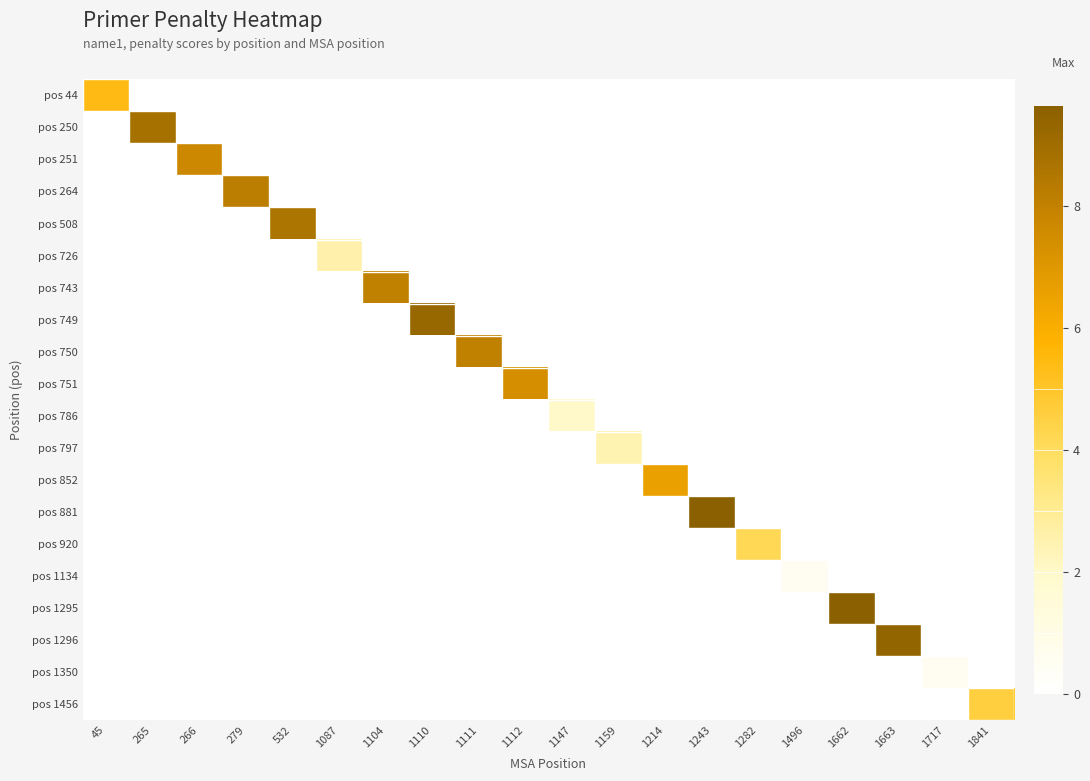

Reading left to right, what are all the values shown in this chart?

pos 44: 45=5.4	265=0.0	266=0.0	279=0.0	532=0.0	1087=0.0	1104=0.0	1110=0.0	1111=0.0	1112=0.0	1147=0.0	1159=0.0	1214=0.0	1243=0.0	1282=0.0	1496=0.0	1662=0.0	1663=0.0	1717=0.0	1841=0.0
pos 250: 45=0.0	265=8.8	266=0.0	279=0.0	532=0.0	1087=0.0	1104=0.0	1110=0.0	1111=0.0	1112=0.0	1147=0.0	1159=0.0	1214=0.0	1243=0.0	1282=0.0	1496=0.0	1662=0.0	1663=0.0	1717=0.0	1841=0.0
pos 251: 45=0.0	265=0.0	266=7.7	279=0.0	532=0.0	1087=0.0	1104=0.0	1110=0.0	1111=0.0	1112=0.0	1147=0.0	1159=0.0	1214=0.0	1243=0.0	1282=0.0	1496=0.0	1662=0.0	1663=0.0	1717=0.0	1841=0.0
pos 264: 45=0.0	265=0.0	266=0.0	279=8.1	532=0.0	1087=0.0	1104=0.0	1110=0.0	1111=0.0	1112=0.0	1147=0.0	1159=0.0	1214=0.0	1243=0.0	1282=0.0	1496=0.0	1662=0.0	1663=0.0	1717=0.0	1841=0.0
pos 508: 45=0.0	265=0.0	266=0.0	279=0.0	532=8.6	1087=0.0	1104=0.0	1110=0.0	1111=0.0	1112=0.0	1147=0.0	1159=0.0	1214=0.0	1243=0.0	1282=0.0	1496=0.0	1662=0.0	1663=0.0	1717=0.0	1841=0.0
pos 726: 45=0.0	265=0.0	266=0.0	279=0.0	532=0.0	1087=2.5	1104=0.0	1110=0.0	1111=0.0	1112=0.0	1147=0.0	1159=0.0	1214=0.0	1243=0.0	1282=0.0	1496=0.0	1662=0.0	1663=0.0	1717=0.0	1841=0.0
pos 743: 45=0.0	265=0.0	266=0.0	279=0.0	532=0.0	1087=0.0	1104=8.0	1110=0.0	1111=0.0	1112=0.0	1147=0.0	1159=0.0	1214=0.0	1243=0.0	1282=0.0	1496=0.0	1662=0.0	1663=0.0	1717=0.0	1841=0.0
pos 749: 45=0.0	265=0.0	266=0.0	279=0.0	532=0.0	1087=0.0	1104=0.0	1110=9.3	1111=0.0	1112=0.0	1147=0.0	1159=0.0	1214=0.0	1243=0.0	1282=0.0	1496=0.0	1662=0.0	1663=0.0	1717=0.0	1841=0.0
pos 750: 45=0.0	265=0.0	266=0.0	279=0.0	532=0.0	1087=0.0	1104=0.0	1110=0.0	1111=8.0	1112=0.0	1147=0.0	1159=0.0	1214=0.0	1243=0.0	1282=0.0	1496=0.0	1662=0.0	1663=0.0	1717=0.0	1841=0.0
pos 751: 45=0.0	265=0.0	266=0.0	279=0.0	532=0.0	1087=0.0	1104=0.0	1110=0.0	1111=0.0	1112=7.4	1147=0.0	1159=0.0	1214=0.0	1243=0.0	1282=0.0	1496=0.0	1662=0.0	1663=0.0	1717=0.0	1841=0.0
pos 786: 45=0.0	265=0.0	266=0.0	279=0.0	532=0.0	1087=0.0	1104=0.0	1110=0.0	1111=0.0	1112=0.0	1147=2.0	1159=0.0	1214=0.0	1243=0.0	1282=0.0	1496=0.0	1662=0.0	1663=0.0	1717=0.0	1841=0.0
pos 797: 45=0.0	265=0.0	266=0.0	279=0.0	532=0.0	1087=0.0	1104=0.0	1110=0.0	1111=0.0	1112=0.0	1147=0.0	1159=2.4	1214=0.0	1243=0.0	1282=0.0	1496=0.0	1662=0.0	1663=0.0	1717=0.0	1841=0.0
pos 852: 45=0.0	265=0.0	266=0.0	279=0.0	532=0.0	1087=0.0	1104=0.0	1110=0.0	1111=0.0	1112=0.0	1147=0.0	1159=0.0	1214=6.6	1243=0.0	1282=0.0	1496=0.0	1662=0.0	1663=0.0	1717=0.0	1841=0.0
pos 881: 45=0.0	265=0.0	266=0.0	279=0.0	532=0.0	1087=0.0	1104=0.0	1110=0.0	1111=0.0	1112=0.0	1147=0.0	1159=0.0	1214=0.0	1243=9.6	1282=0.0	1496=0.0	1662=0.0	1663=0.0	1717=0.0	1841=0.0
pos 920: 45=0.0	265=0.0	266=0.0	279=0.0	532=0.0	1087=0.0	1104=0.0	1110=0.0	1111=0.0	1112=0.0	1147=0.0	1159=0.0	1214=0.0	1243=0.0	1282=4.2	1496=0.0	1662=0.0	1663=0.0	1717=0.0	1841=0.0
pos 1134: 45=0.0	265=0.0	266=0.0	279=0.0	532=0.0	1087=0.0	1104=0.0	1110=0.0	1111=0.0	1112=0.0	1147=0.0	1159=0.0	1214=0.0	1243=0.0	1282=0.0	1496=0.5	1662=0.0	1663=0.0	1717=0.0	1841=0.0
pos 1295: 45=0.0	265=0.0	266=0.0	279=0.0	532=0.0	1087=0.0	1104=0.0	1110=0.0	1111=0.0	1112=0.0	1147=0.0	1159=0.0	1214=0.0	1243=0.0	1282=0.0	1496=0.0	1662=9.6	1663=0.0	1717=0.0	1841=0.0
pos 1296: 45=0.0	265=0.0	266=0.0	279=0.0	532=0.0	1087=0.0	1104=0.0	1110=0.0	1111=0.0	1112=0.0	1147=0.0	1159=0.0	1214=0.0	1243=0.0	1282=0.0	1496=0.0	1662=0.0	1663=9.4	1717=0.0	1841=0.0
pos 1350: 45=0.0	265=0.0	266=0.0	279=0.0	532=0.0	1087=0.0	1104=0.0	1110=0.0	1111=0.0	1112=0.0	1147=0.0	1159=0.0	1214=0.0	1243=0.0	1282=0.0	1496=0.0	1662=0.0	1663=0.0	1717=0.5	1841=0.0
pos 1456: 45=0.0	265=0.0	266=0.0	279=0.0	532=0.0	1087=0.0	1104=0.0	1110=0.0	1111=0.0	1112=0.0	1147=0.0	1159=0.0	1214=0.0	1243=0.0	1282=0.0	1496=0.0	1662=0.0	1663=0.0	1717=0.0	1841=4.6